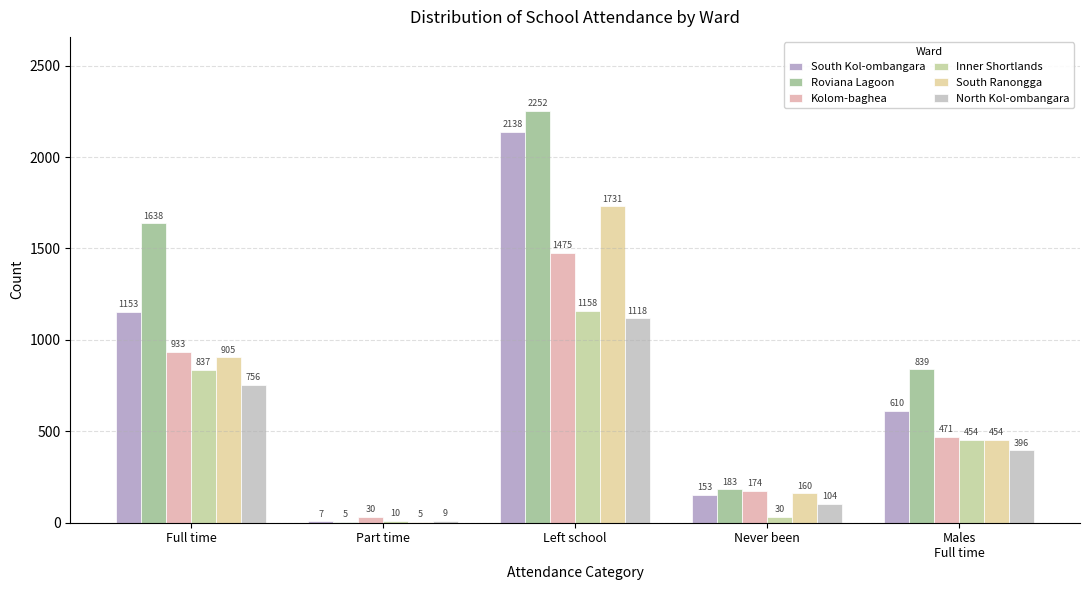

How many groups of bars are there?

5